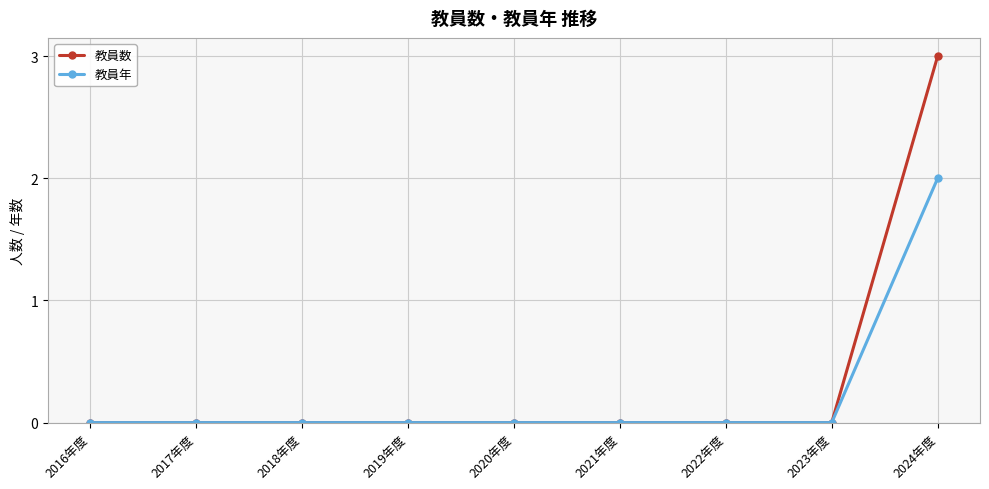

Is this an area chart (filled region under the line)?

No